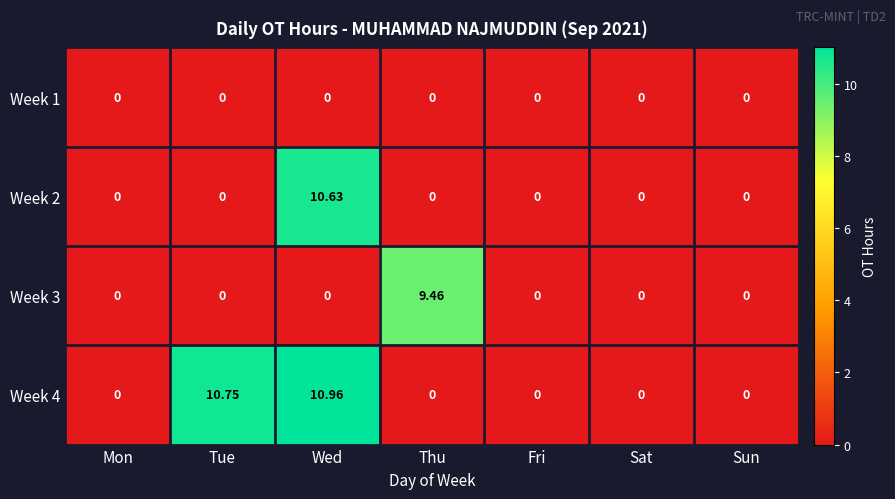

At which category is the sum across all series the highest?

Wed